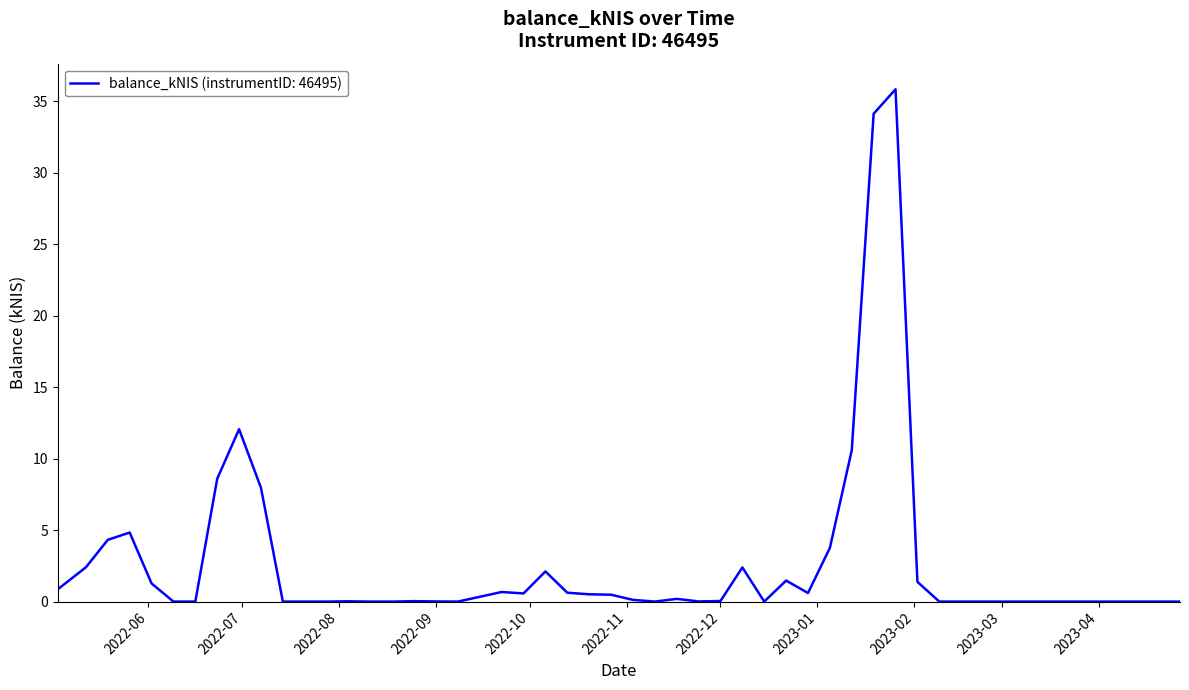

What is the difference between the maximum and minimum values?

35.8